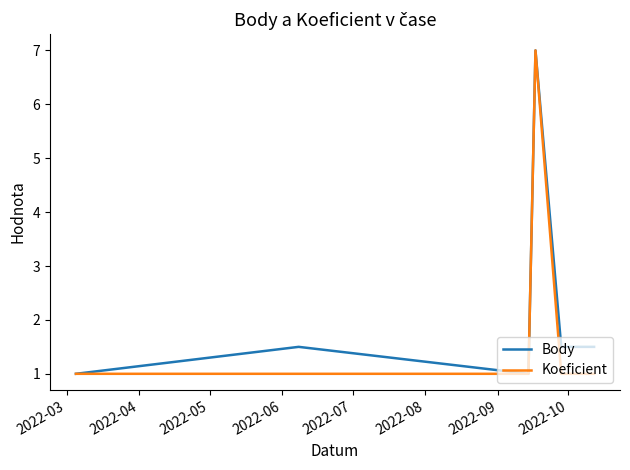

What is the smallest value displayed?

1.0